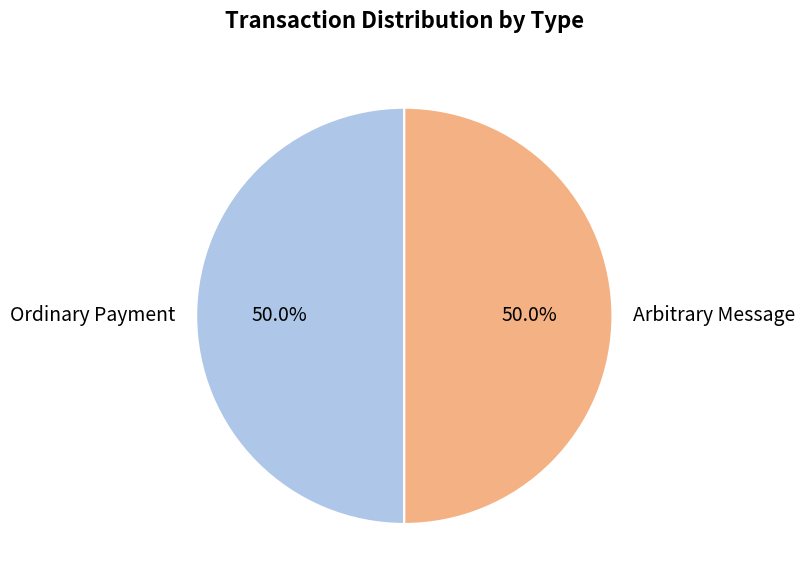

How much of the chart is everything except Ordinary Payment?

50.0%